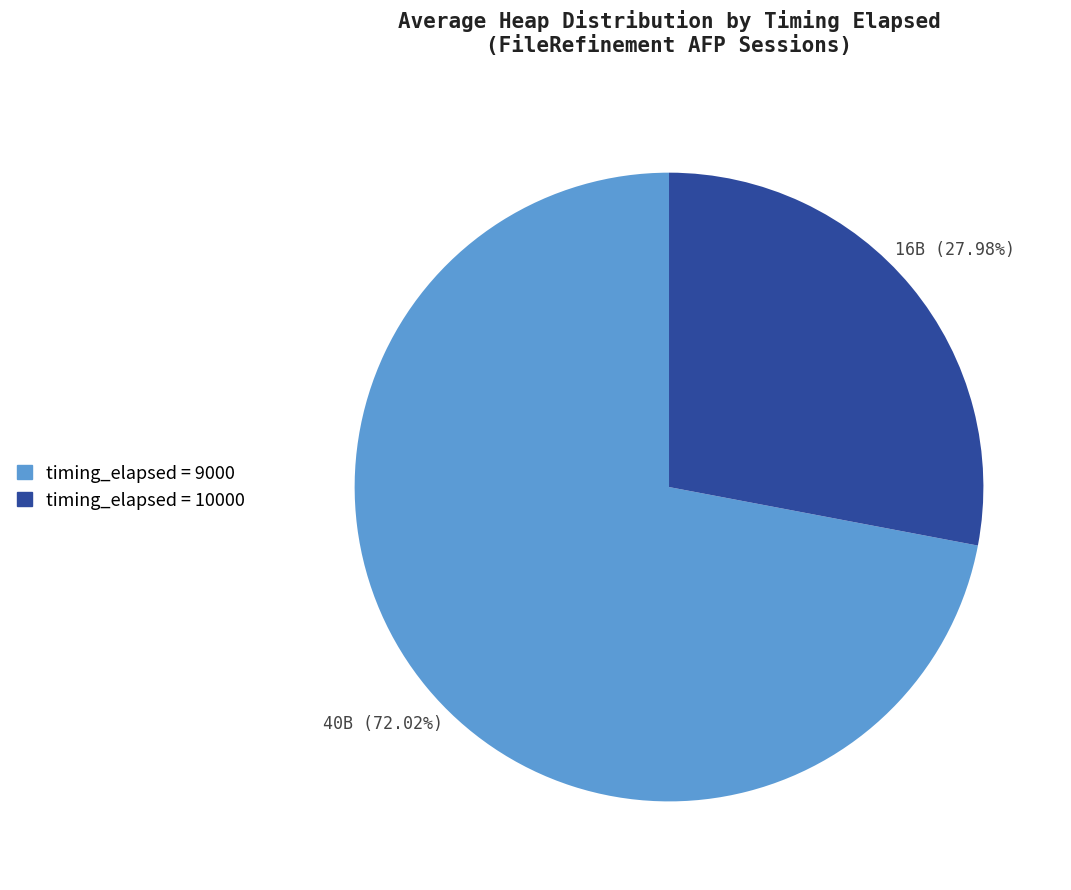

Does any single category account for the majority?

Yes